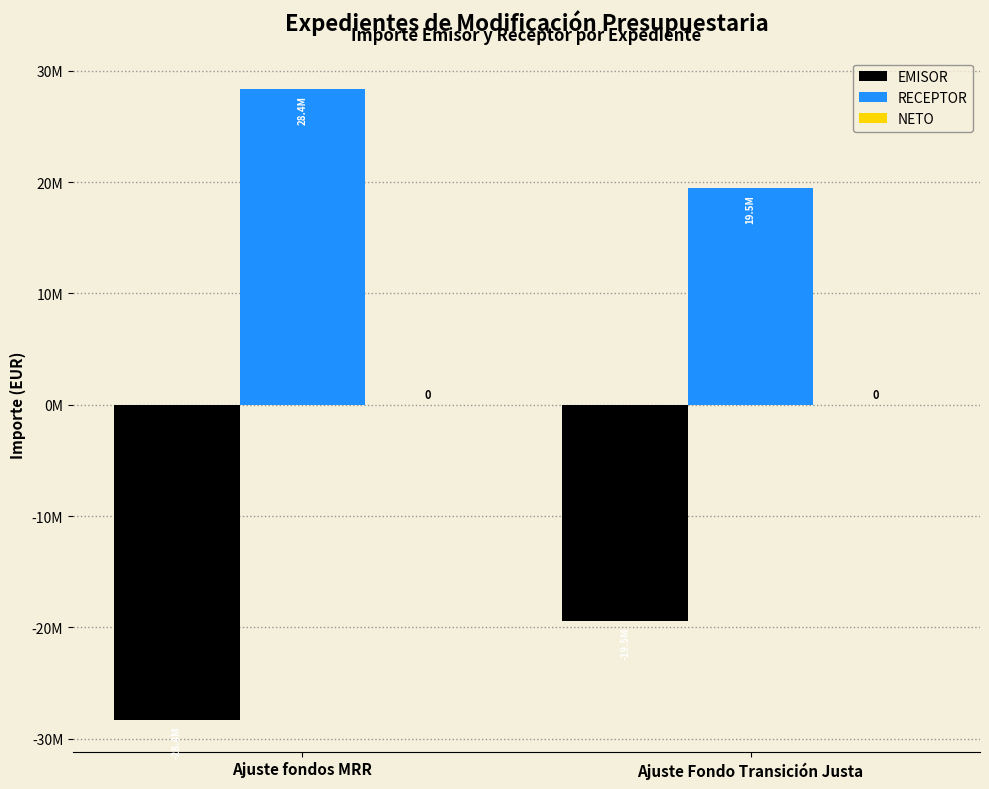

What is the average value of the EMISOR series?

-23907108.0